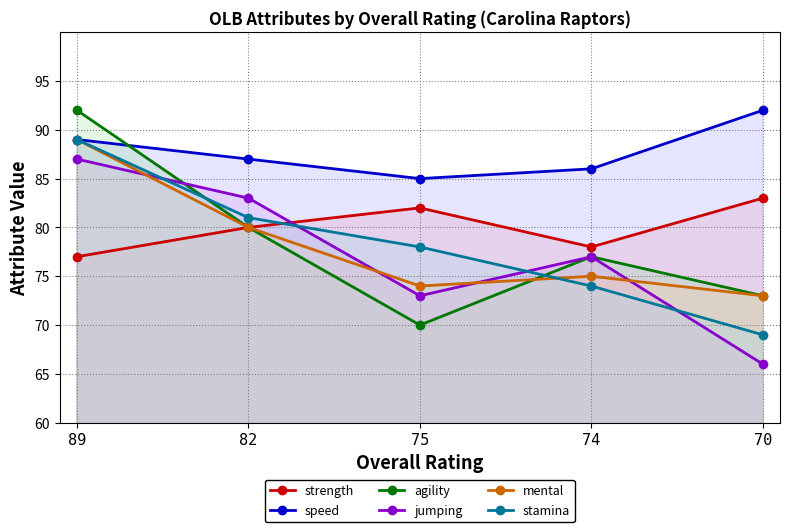

What is the lowest value of the mental series?

73